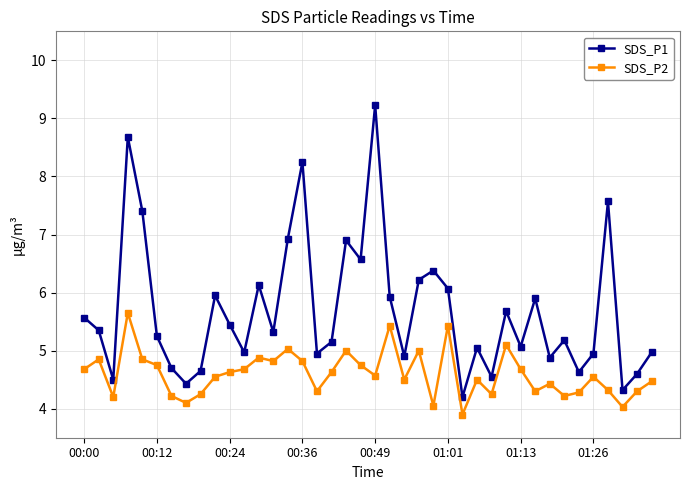

How many distinct data groups are displayed?

2